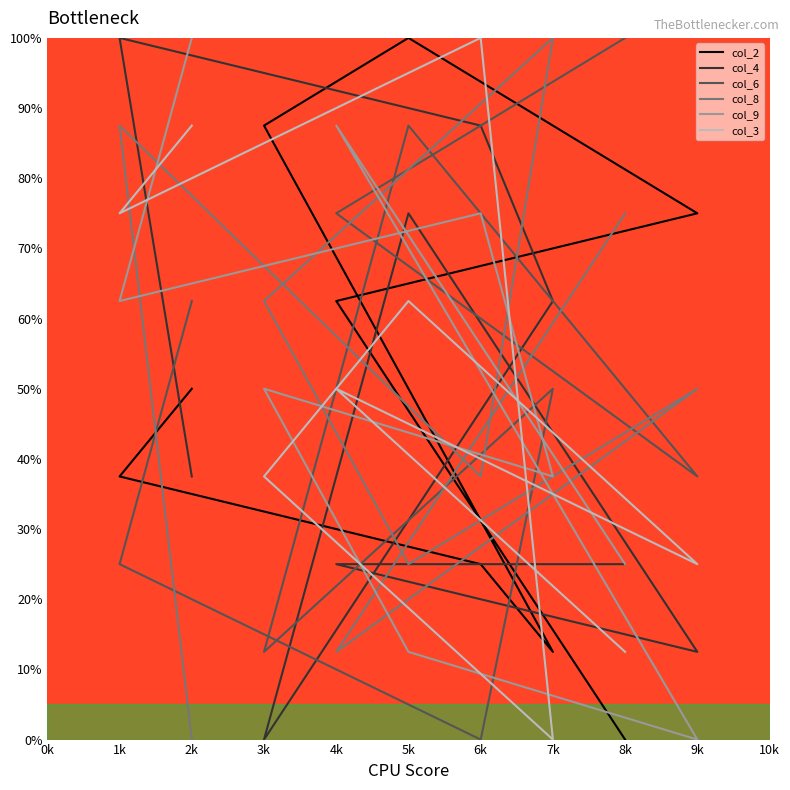

How many interior local peaks does the col_6 series have?

2